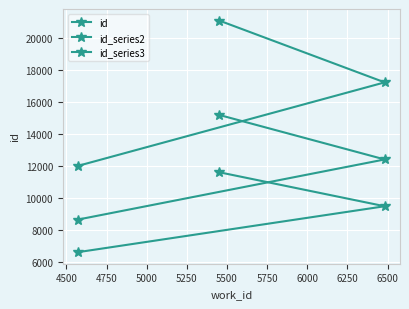

What is the sum of all id values?

50387.0